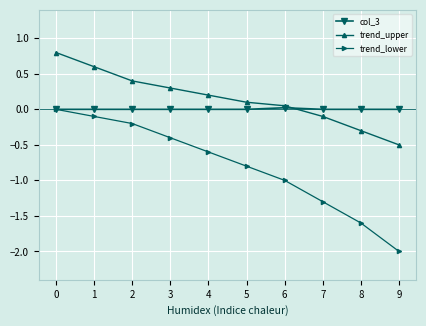

True or false: trend_upper and trend_lower cross at least once.

False